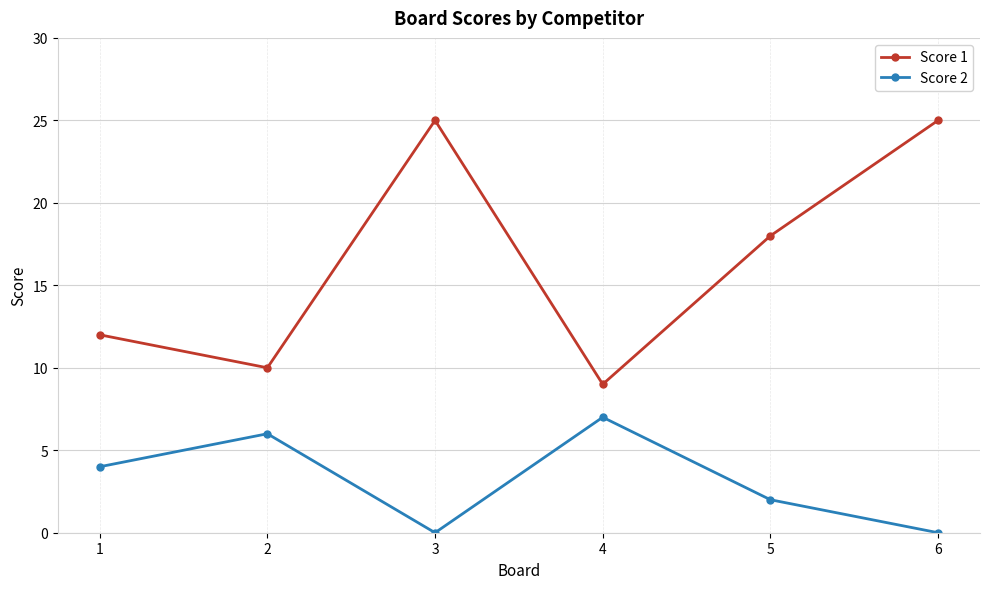

True or false: Score 2 and Score 1 intersect in this chart.

False